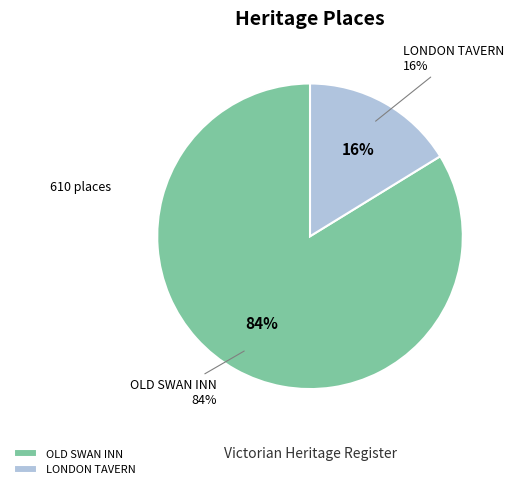

To the nearest percent, what percentage of the pie is OLD SWAN INN?

84%